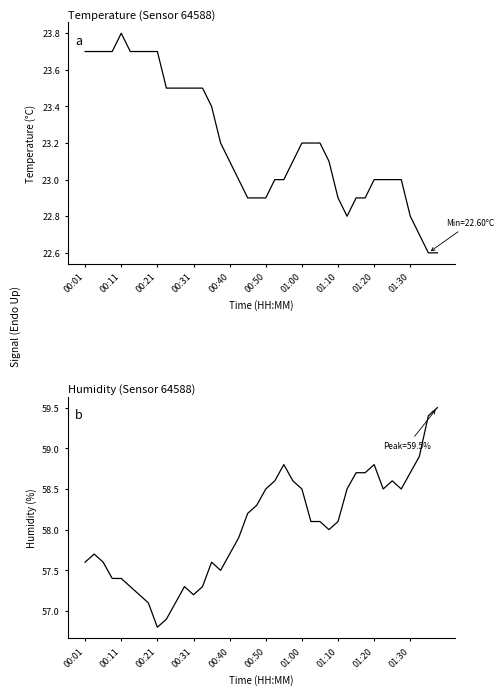

True or false: humidity and temperature intersect in this chart.

False